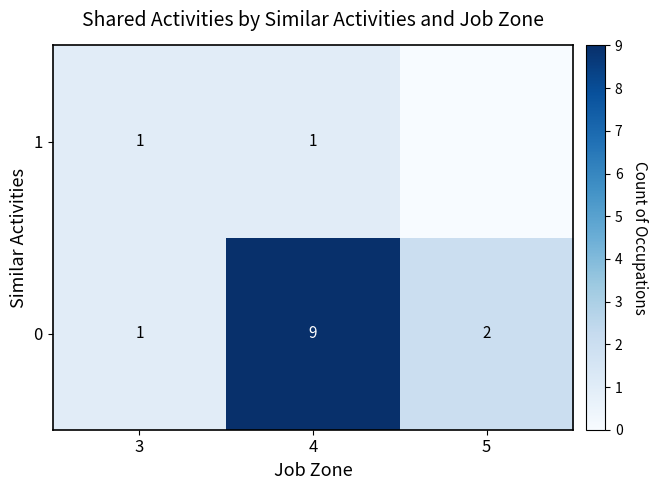

What is the total value across all series at 5?

2